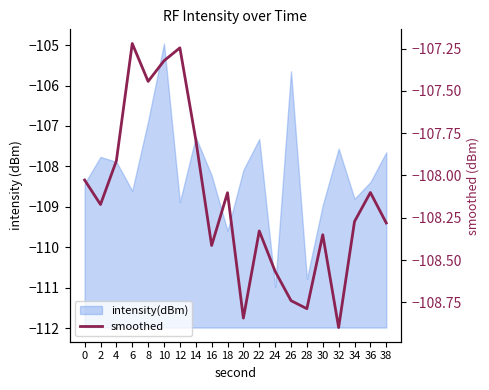

At which category does the data reach its first local peak?

6